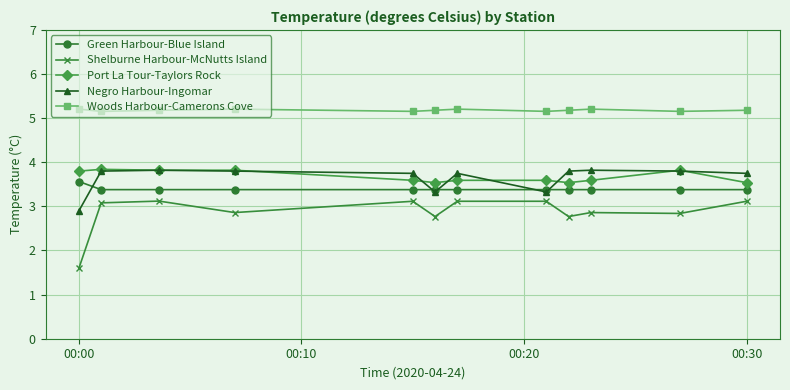

How many lines are shown in the chart?

5